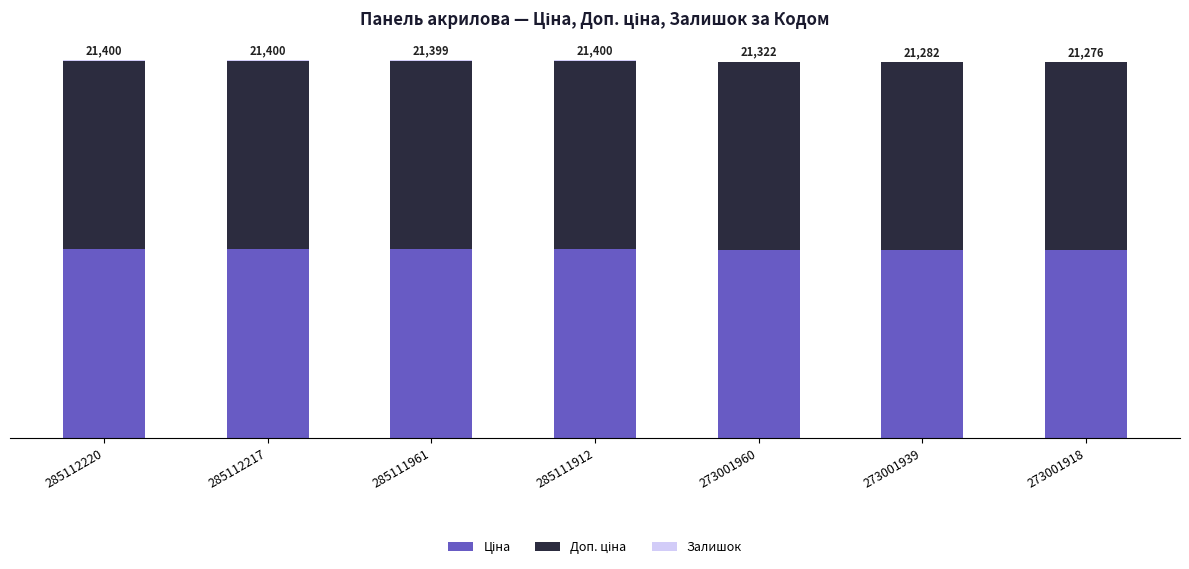

Does the chart contain stacked bars?

Yes